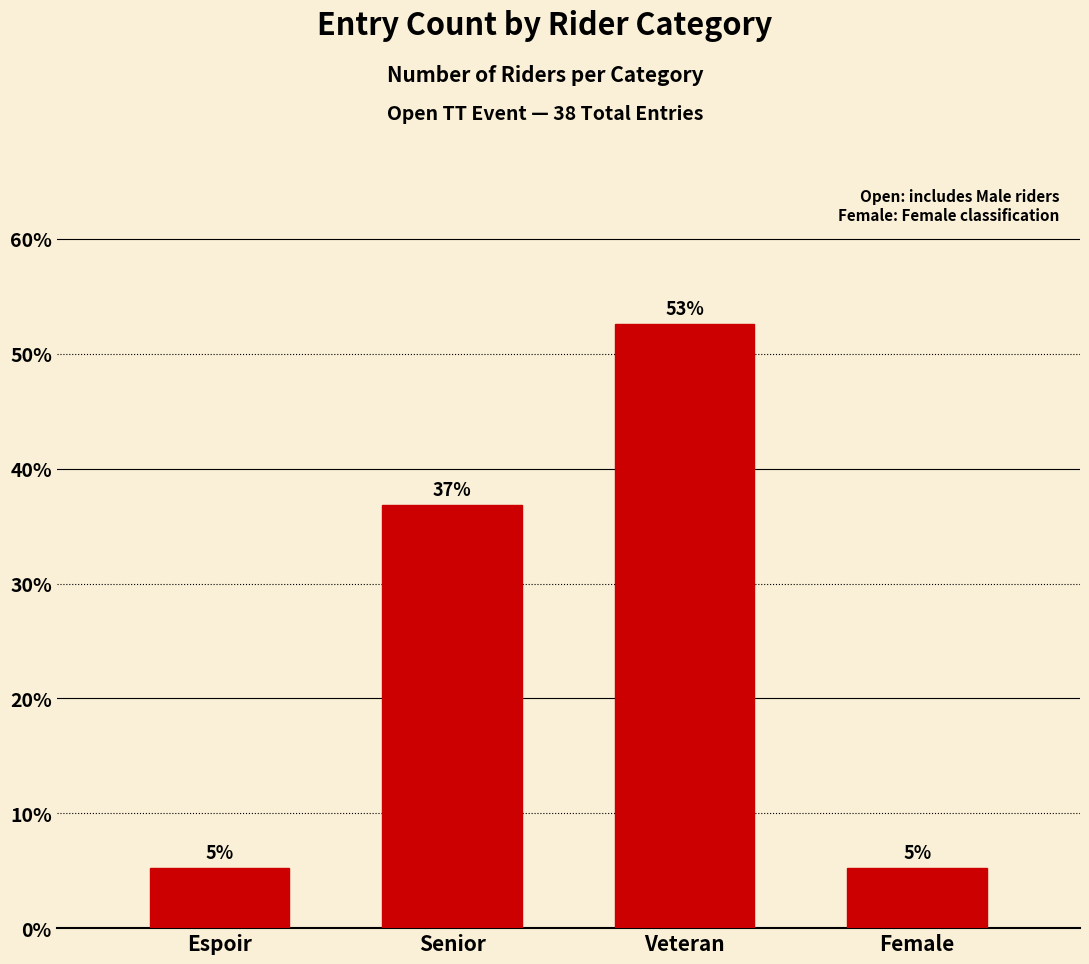

What is the change in value from Senior to Female?

-31.6